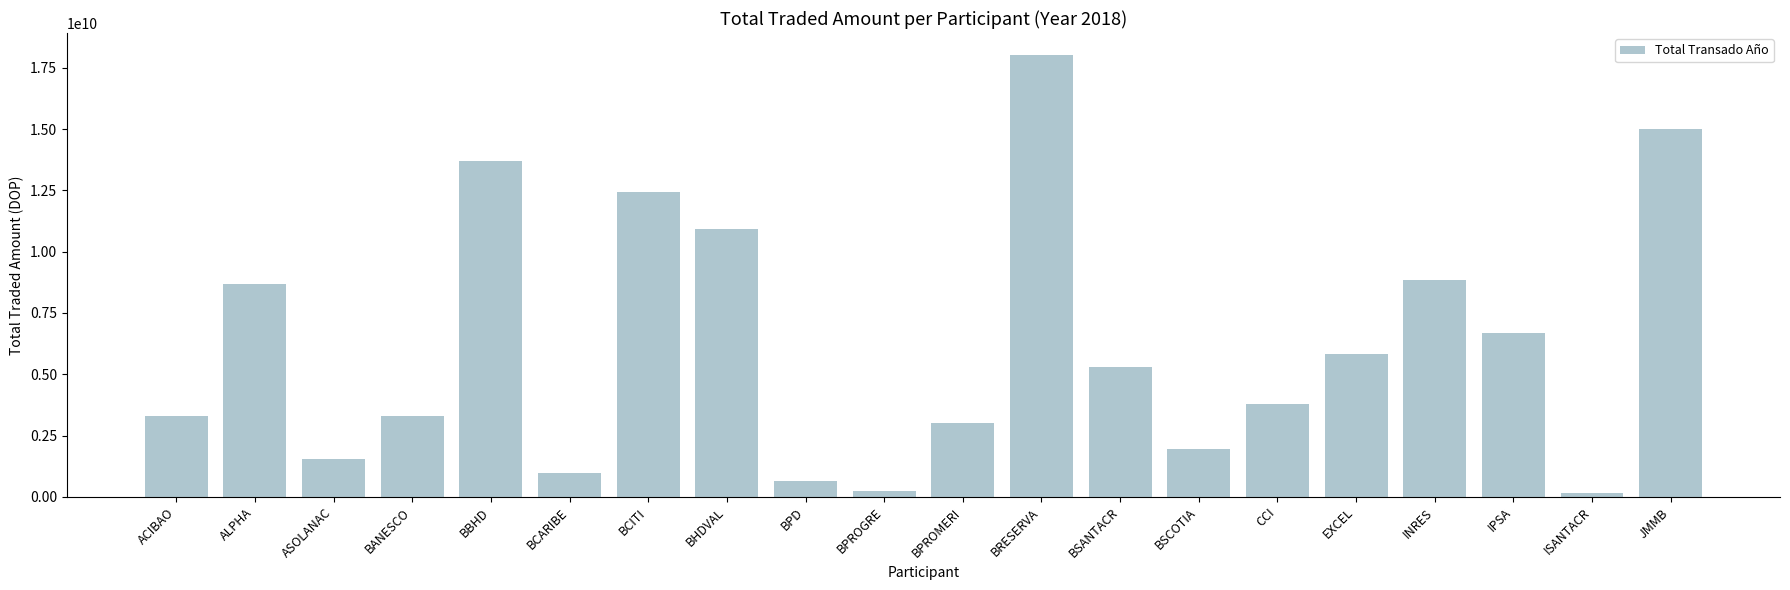

At which label does the data first exceed 5295051359?

ALPHA